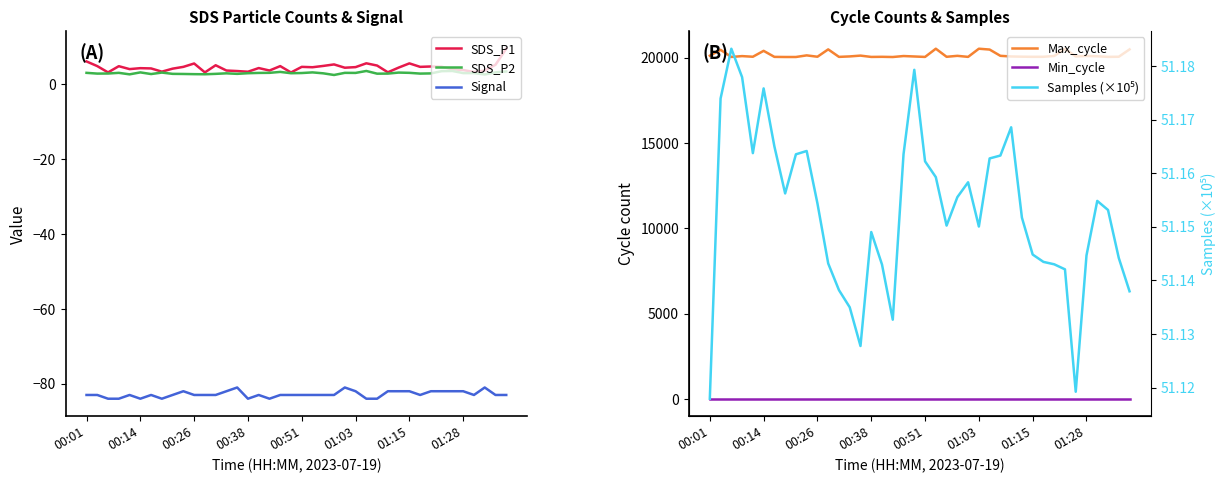

What are all the series names shown in the legend?

SDS_P1, SDS_P2, Signal, Max_cycle, Min_cycle, Samples (×10⁵)